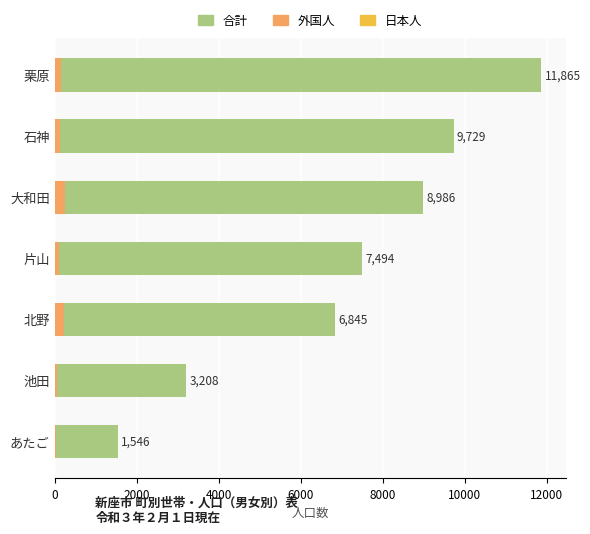

Is the value of 外国人 at 栗原 greater than the value of 合計（日本人+外国人） at 栗原?

No